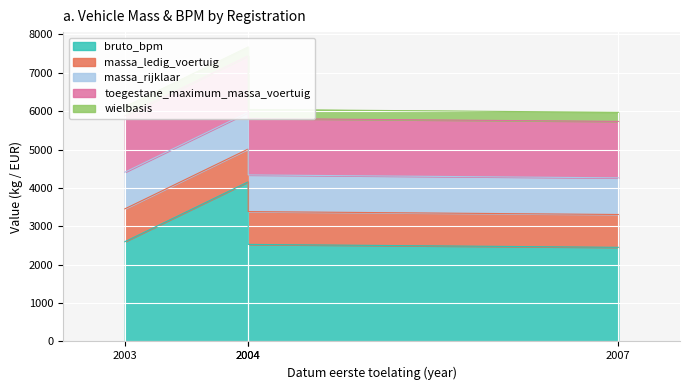

At which category is the sum across all series the highest?

62TNB8
(2004)